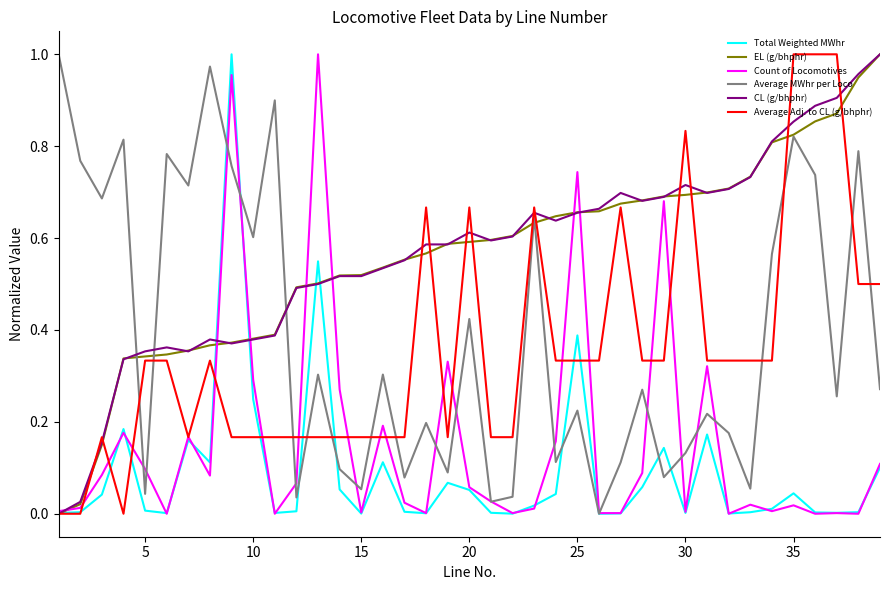

What are all the series names shown in the legend?

Total Weighted MWhr, EL (g/bhphr), Count of Locomotives, Average MWhr per Loco, CL (g/bhphr), Average Adj. to CL (g/bhphr)